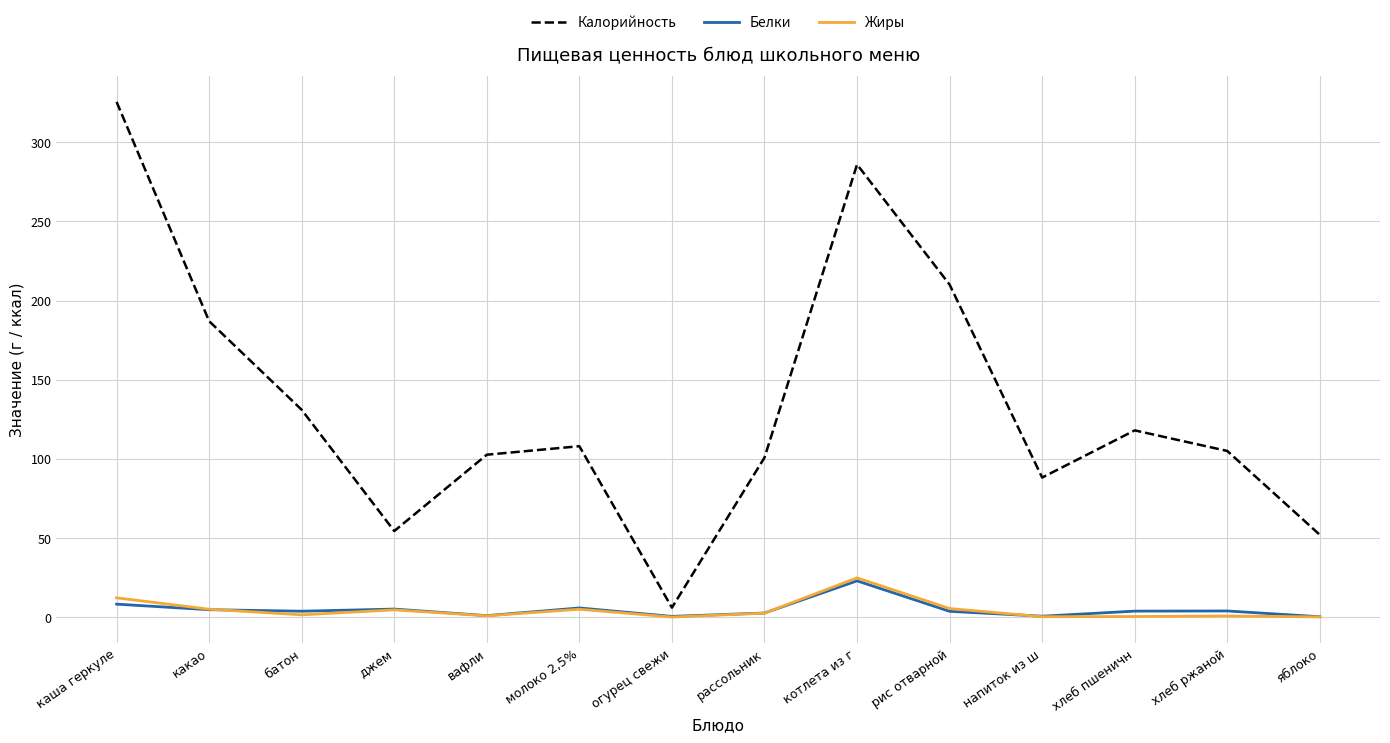

What are all the series names shown in the legend?

Калорийность, Белки, Жиры